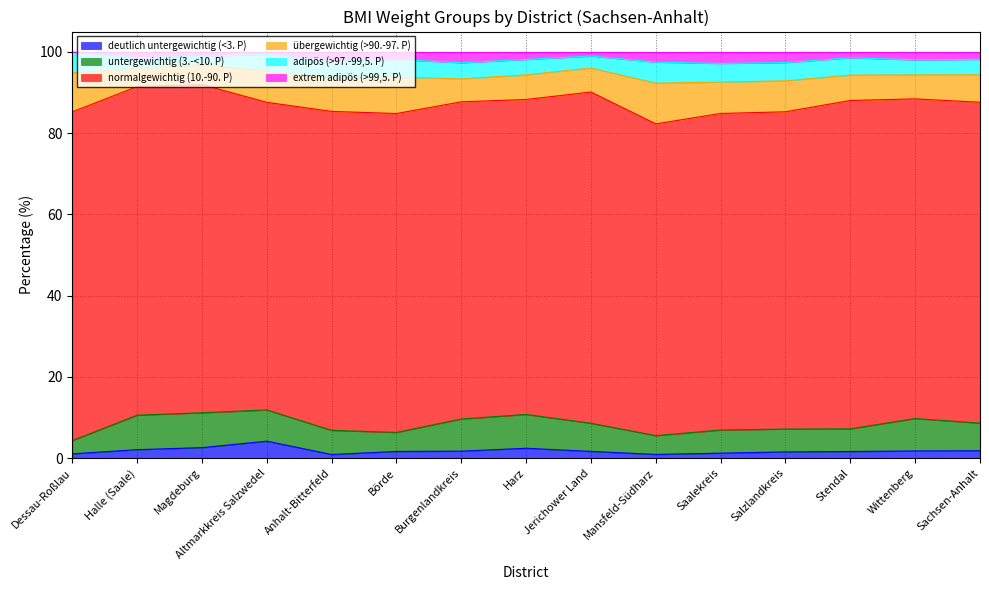

Does the chart display data point markers on the line(s)?

No